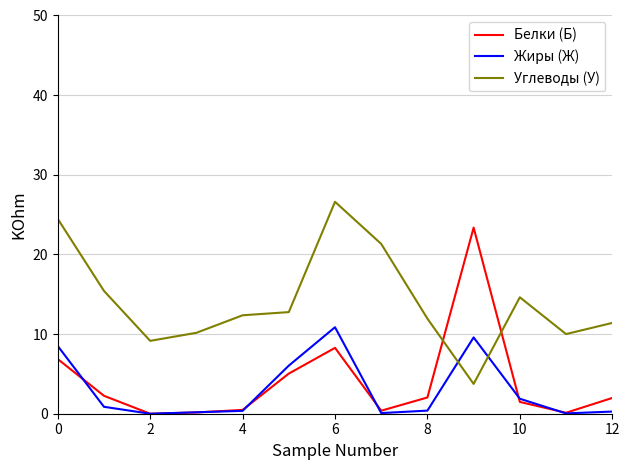

How many values in the Белки (Б) series exceed 1?

8